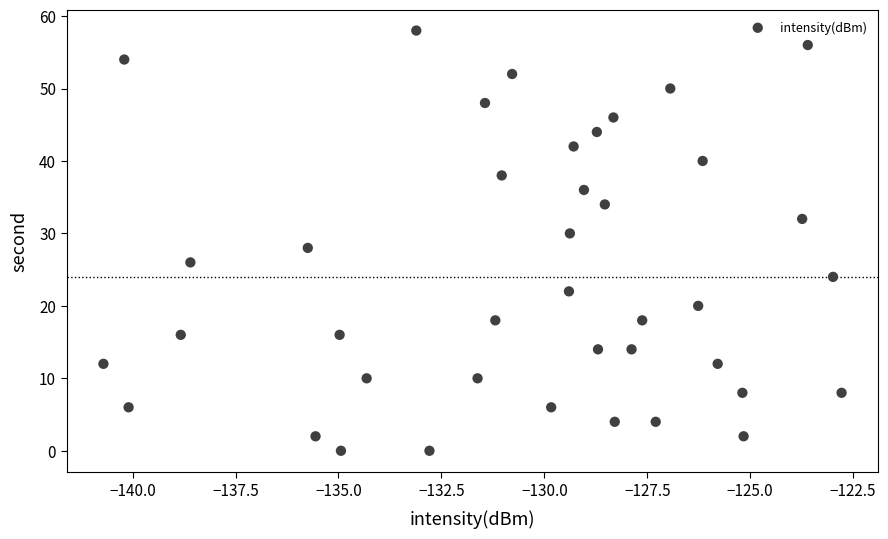

What is the range of Y values (max minus min)?

58